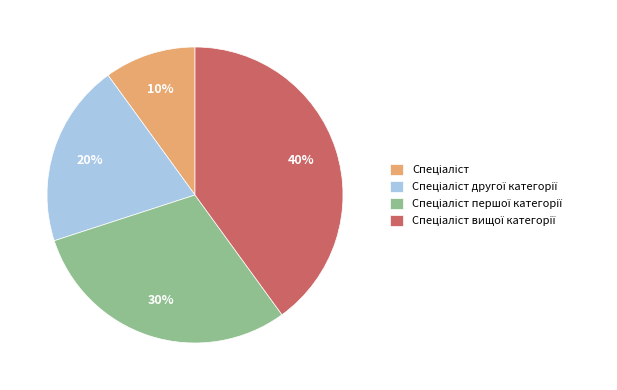

Is there a majority slice in this chart?

No